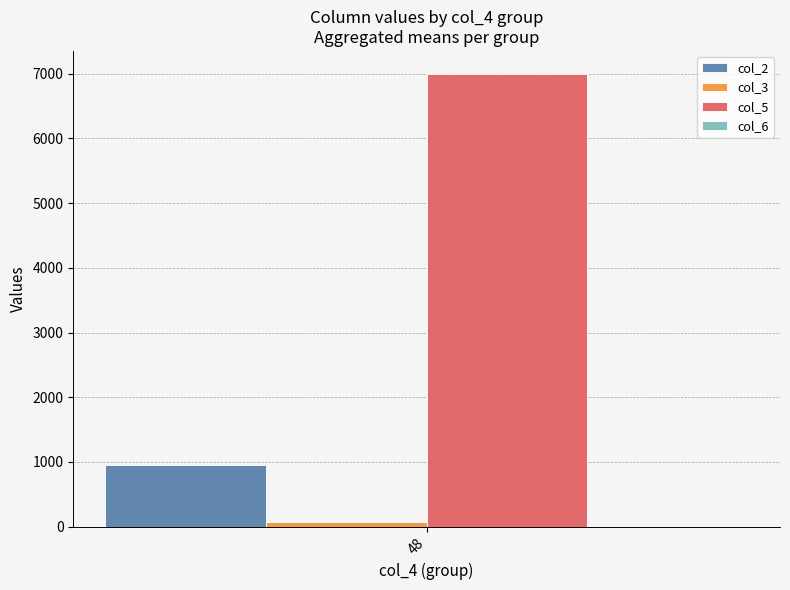

What is the greatest value displayed?

6999.0